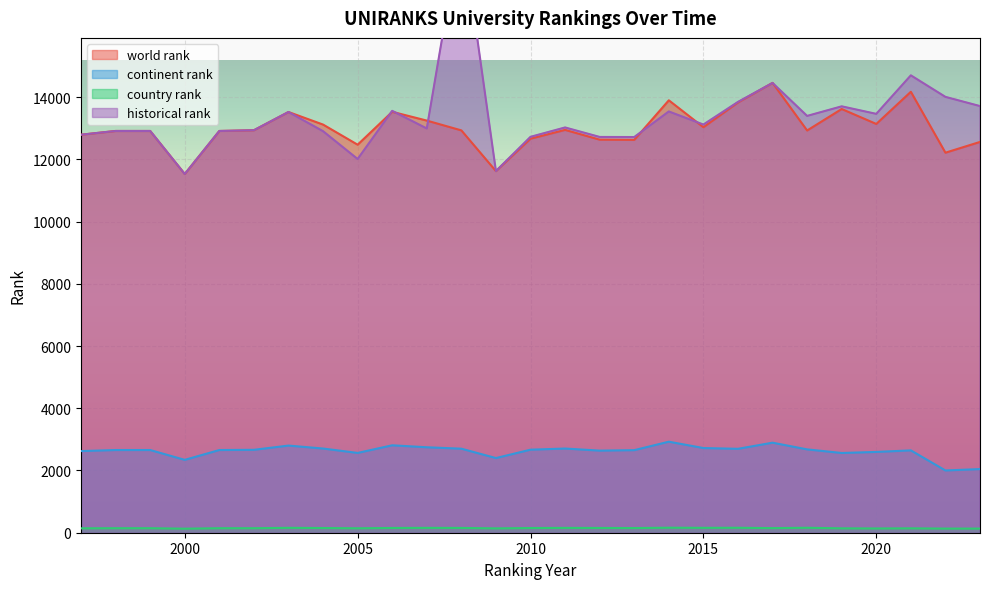

What is the total value across all series at 1997?

28352